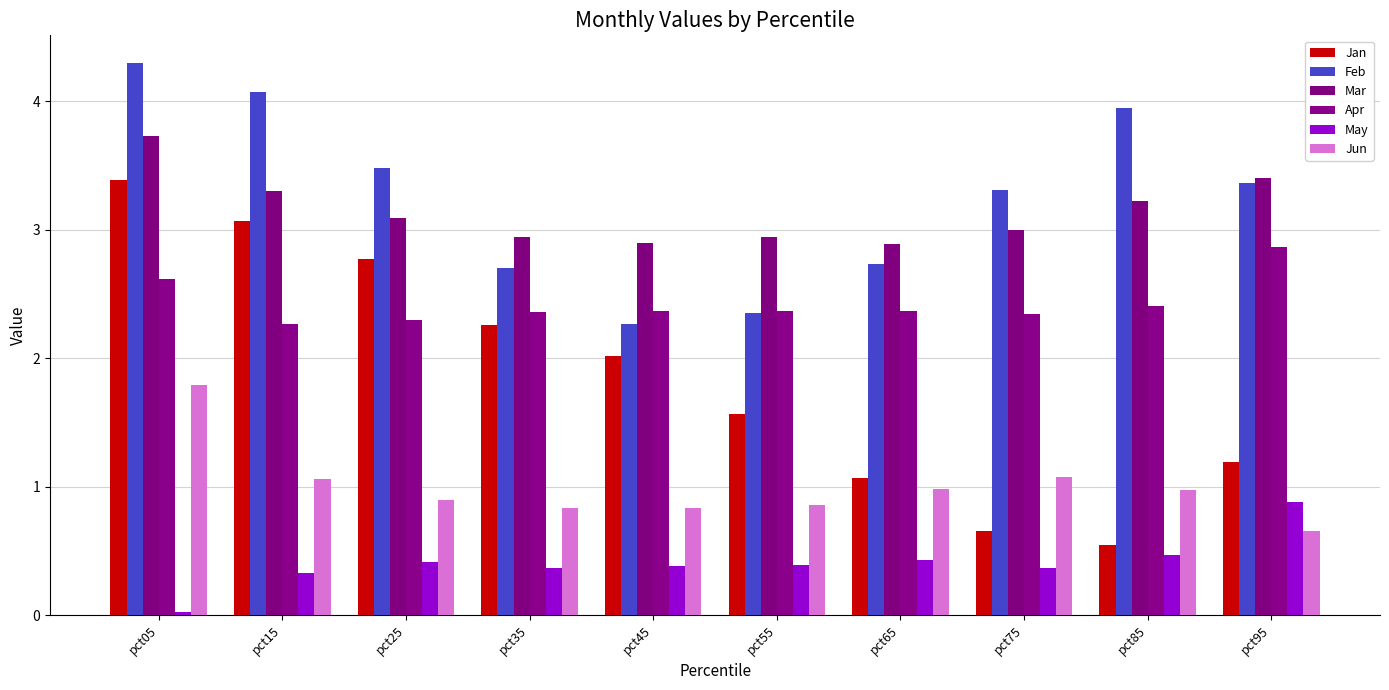

What is the difference between the maximum and minimum values in the Mar series?

0.8